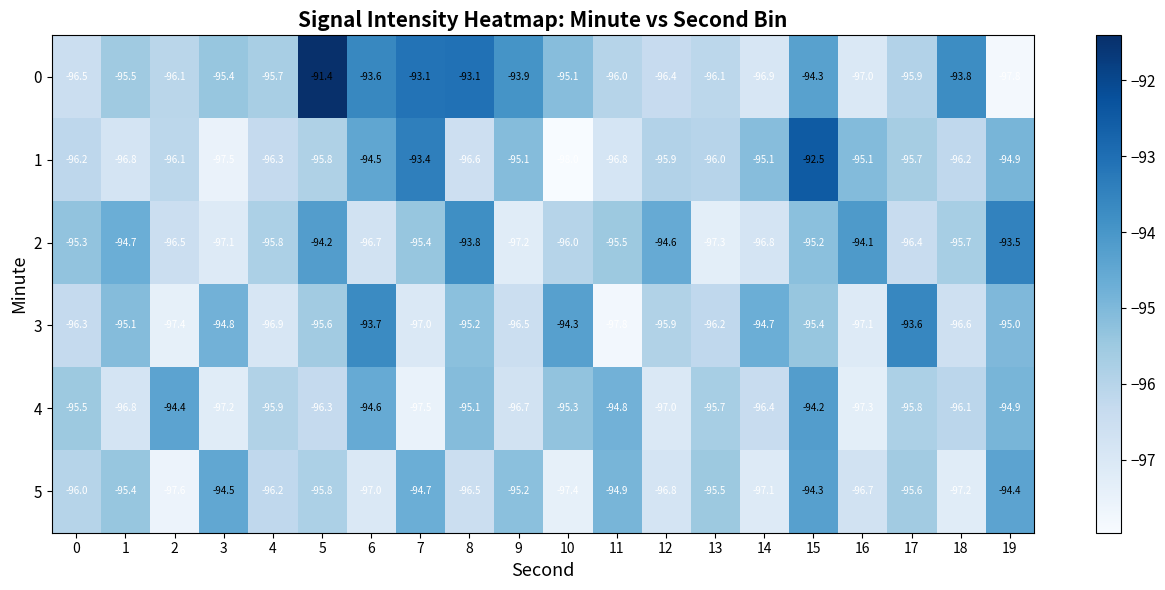

How many data points does each series have?

20